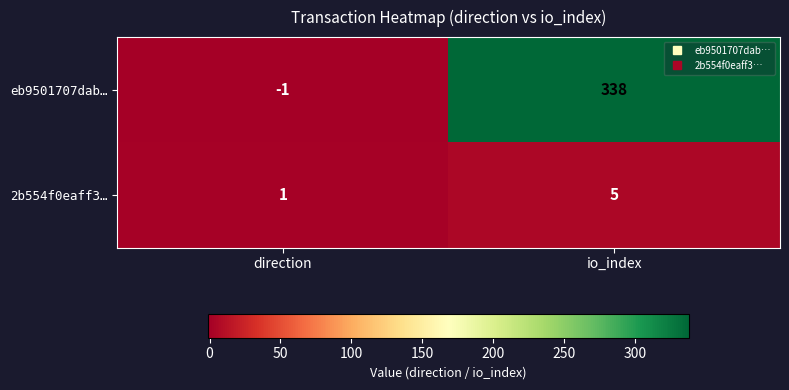

Which series has the largest total across all categories?

eb9501707dab…